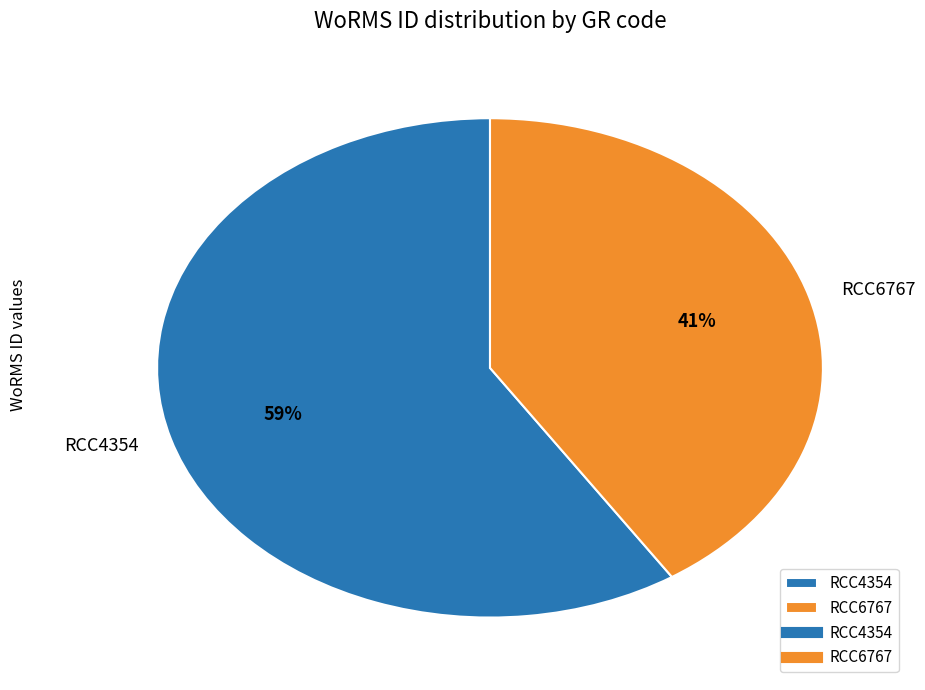

To the nearest percent, what is the average slice percentage?

50%